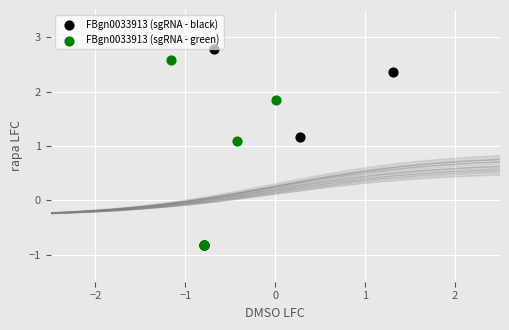

Which series has the largest Y range (max minus min)?

FBgn0033913 (sgRNA - black)